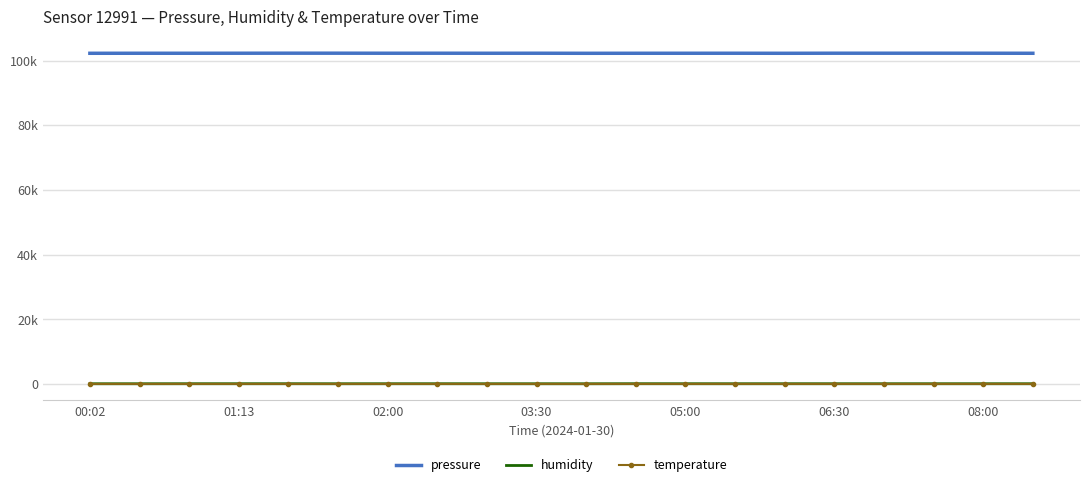

What are all the series names shown in the legend?

pressure, humidity, temperature